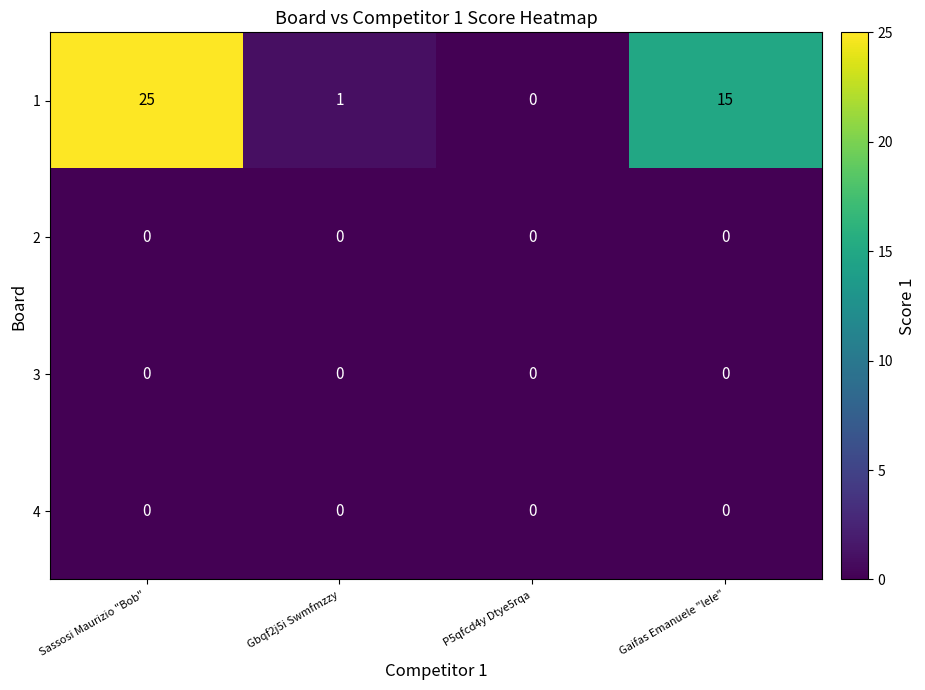

Reading right to left, list all the values displayed in this chart.

1: Gaifas Emanuele "lele"=15	P5qfcd4y Dtye5rqa=0	Gbqf2j5i Swmfmzzy=1	Sassosi Maurizio "Bob"=25
2: Gaifas Emanuele "lele"=0	P5qfcd4y Dtye5rqa=0	Gbqf2j5i Swmfmzzy=0	Sassosi Maurizio "Bob"=0
3: Gaifas Emanuele "lele"=0	P5qfcd4y Dtye5rqa=0	Gbqf2j5i Swmfmzzy=0	Sassosi Maurizio "Bob"=0
4: Gaifas Emanuele "lele"=0	P5qfcd4y Dtye5rqa=0	Gbqf2j5i Swmfmzzy=0	Sassosi Maurizio "Bob"=0